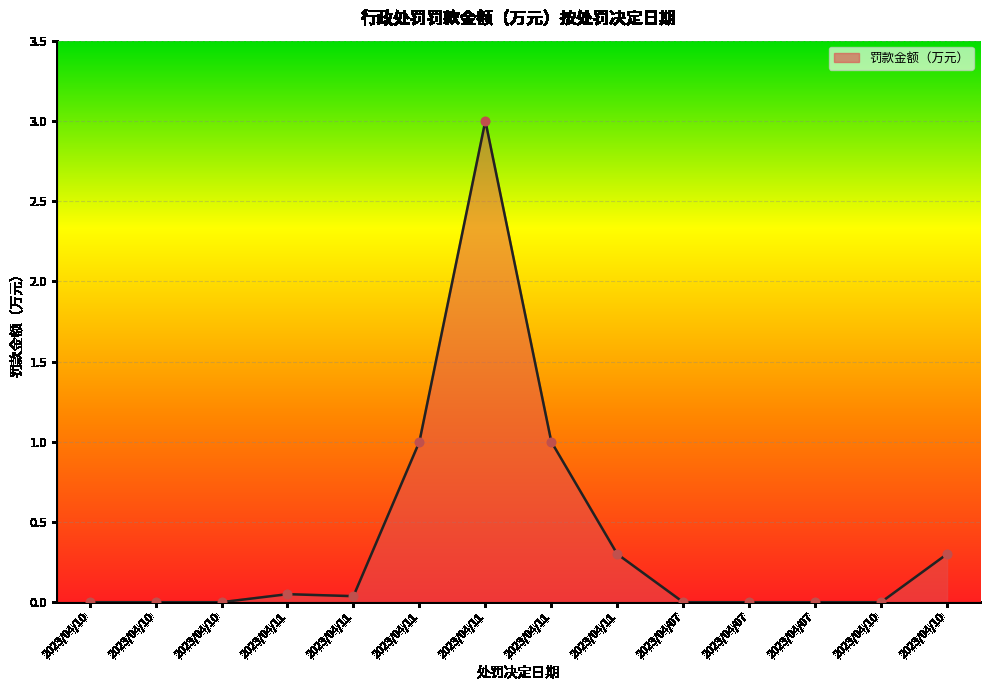

Which has a higher value, 2023/04/10 or 2023/04/07?

2023/04/10